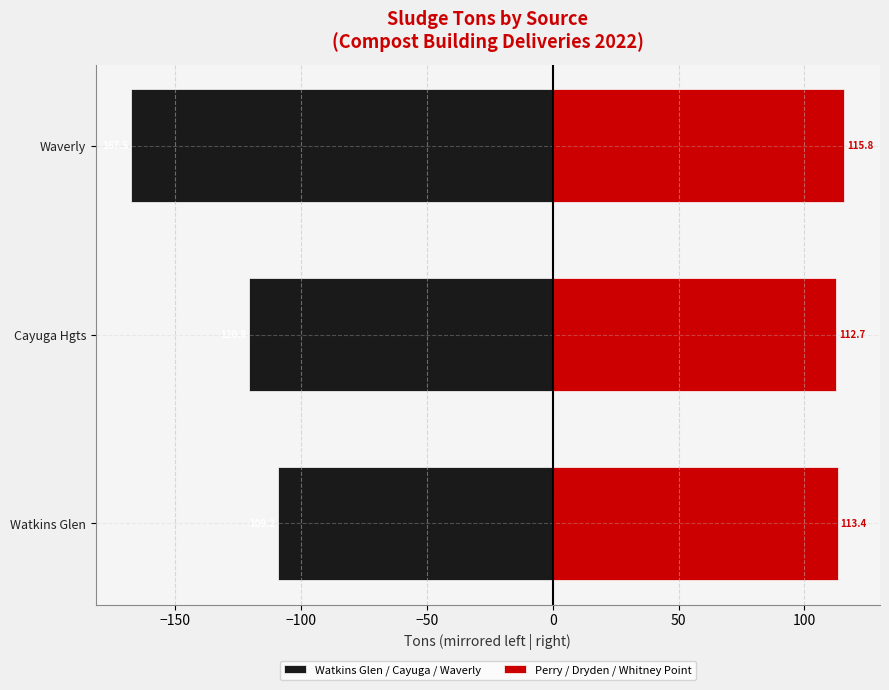

What is the difference between the Watkins Glen / Cayuga / Waverly values at Cayuga Hgts and Waverly?

46.7